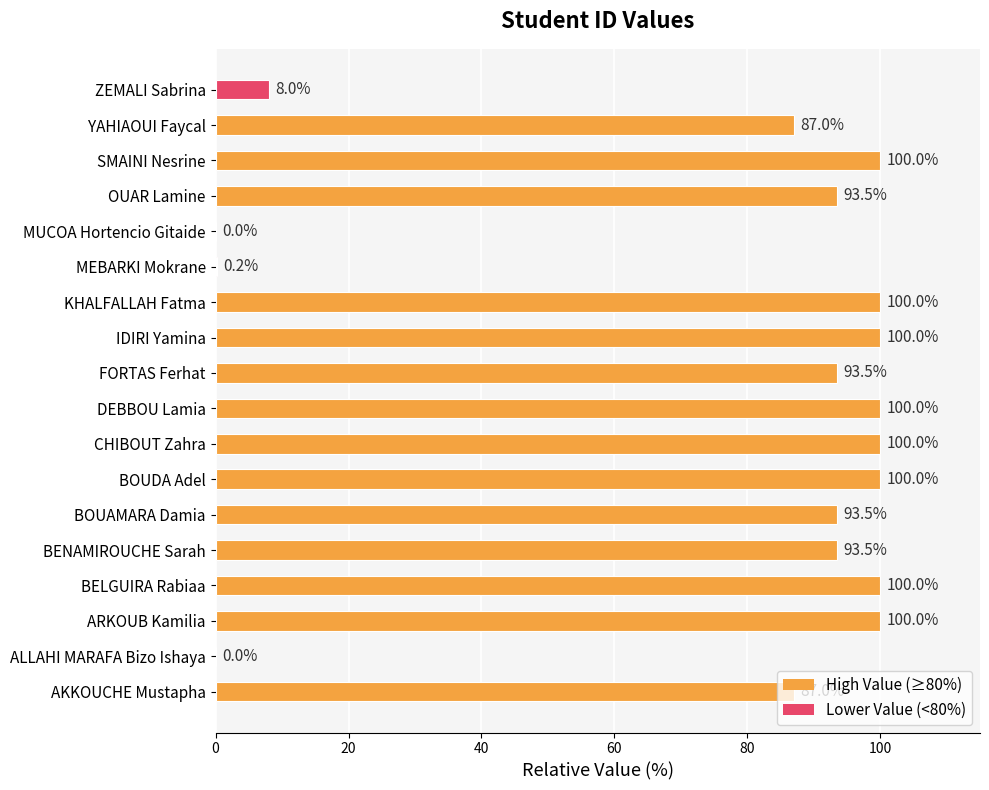

The value at BOUDA Adel is 100.0. True or false?

True